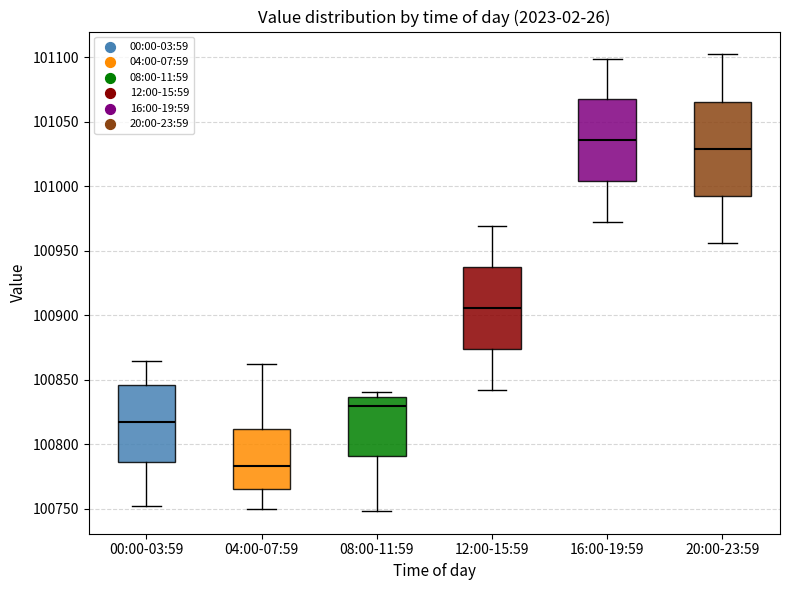

Which box's median line is the highest?

16:00-19:59